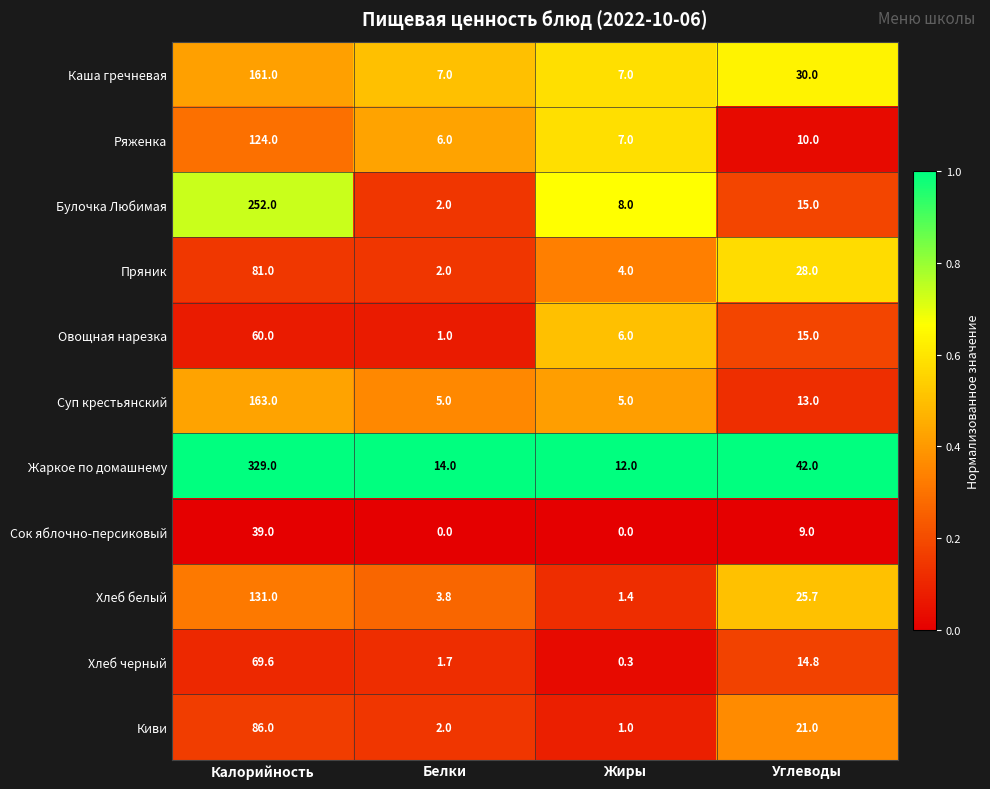

Rank the series by their maximum value, from lowest to highest.

Сок яблочно-персиковый, Овощная нарезка, Хлеб черный, Пряник, Киви, Ряженка, Хлеб белый, Каша гречневая, Суп крестьянский, Булочка Любимая, Жаркое по домашнему